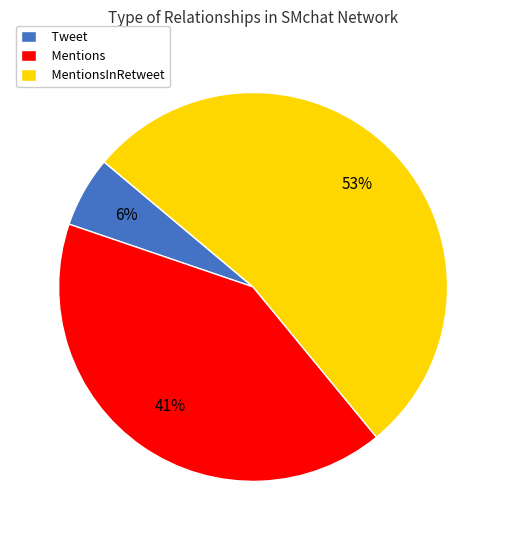

True or false: Mentions accounts for 34% of the total.

False